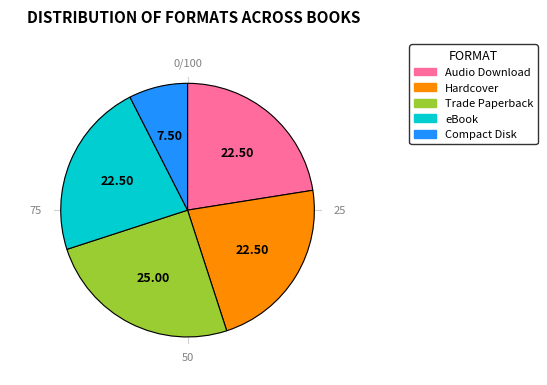

To the nearest percent, what is the combined percentage of Hardcover and eBook?

45%